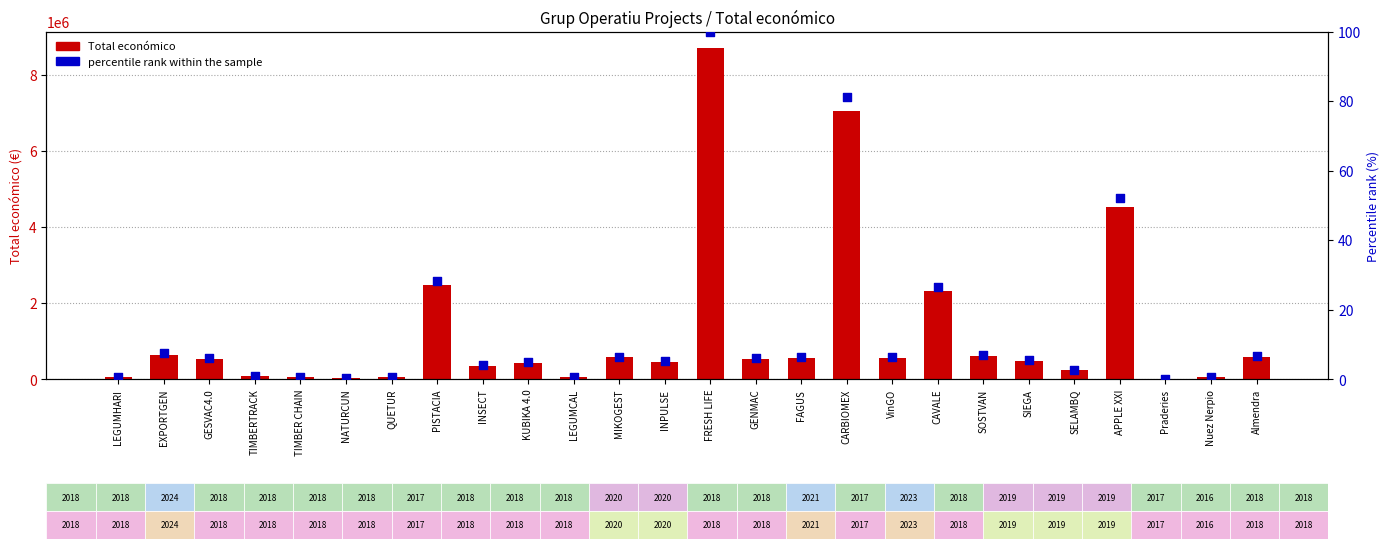

What are all the series names shown in the legend?

Total económico, percentile rank within the sample